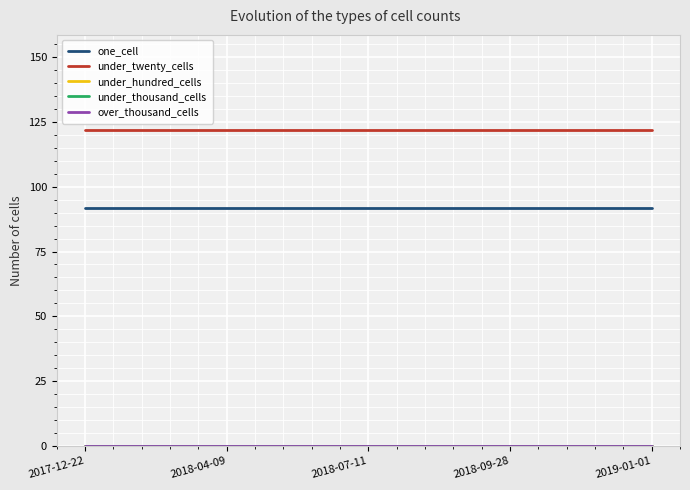

What is the total value across all series at 2019-01-01?

214